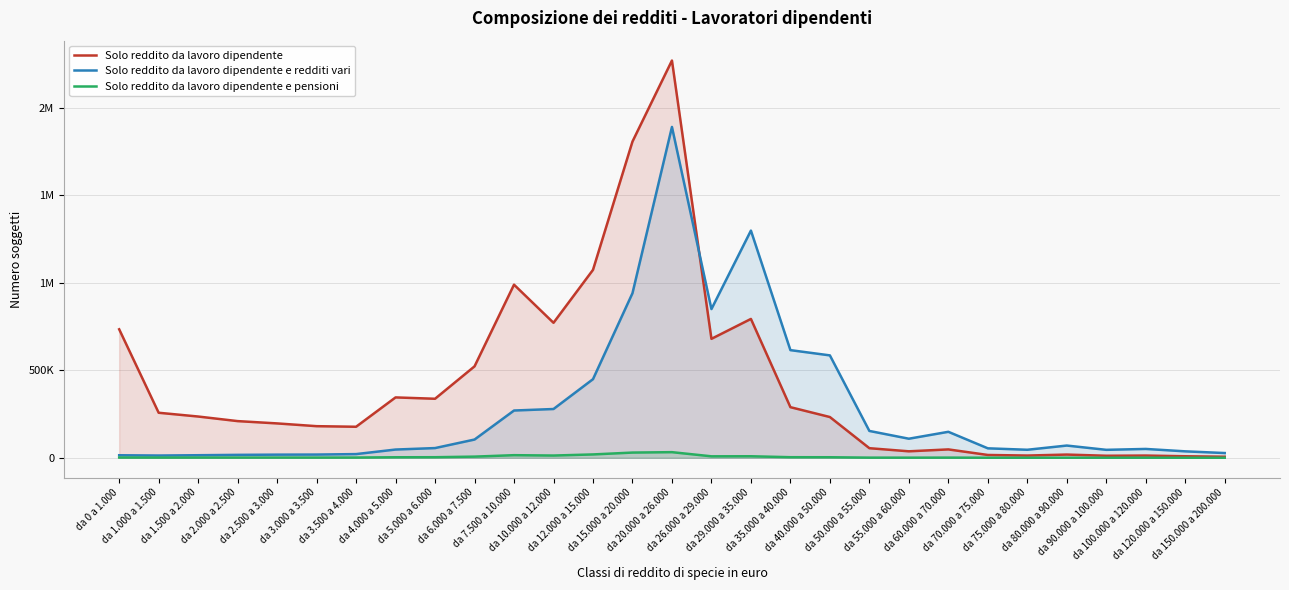

What is the maximum value for Solo reddito da lavoro dipendente e redditi vari?

1890360